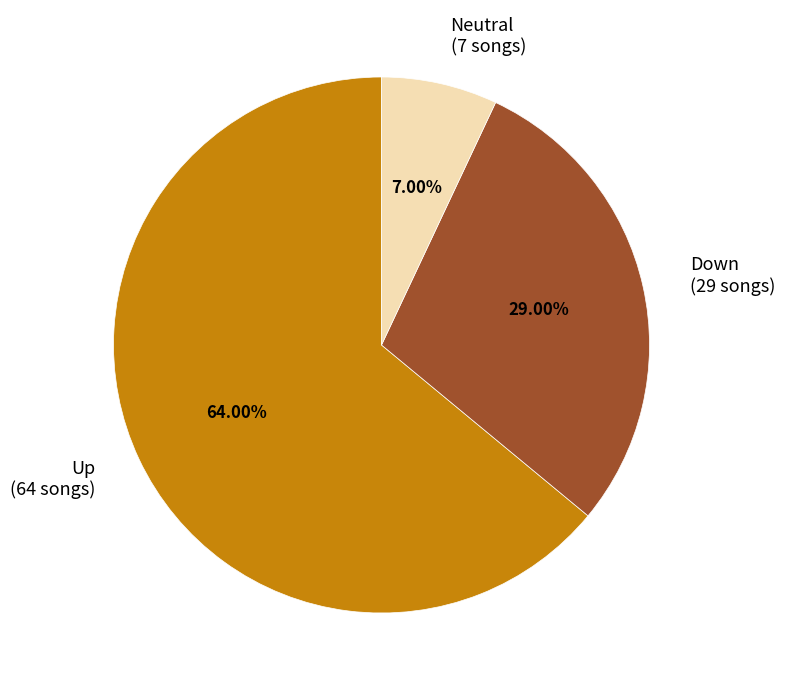

How many slices are in this pie chart?

3